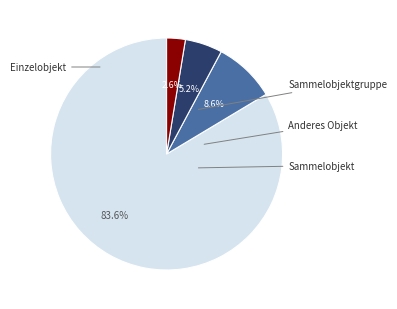

Does any single category account for the majority?

Yes